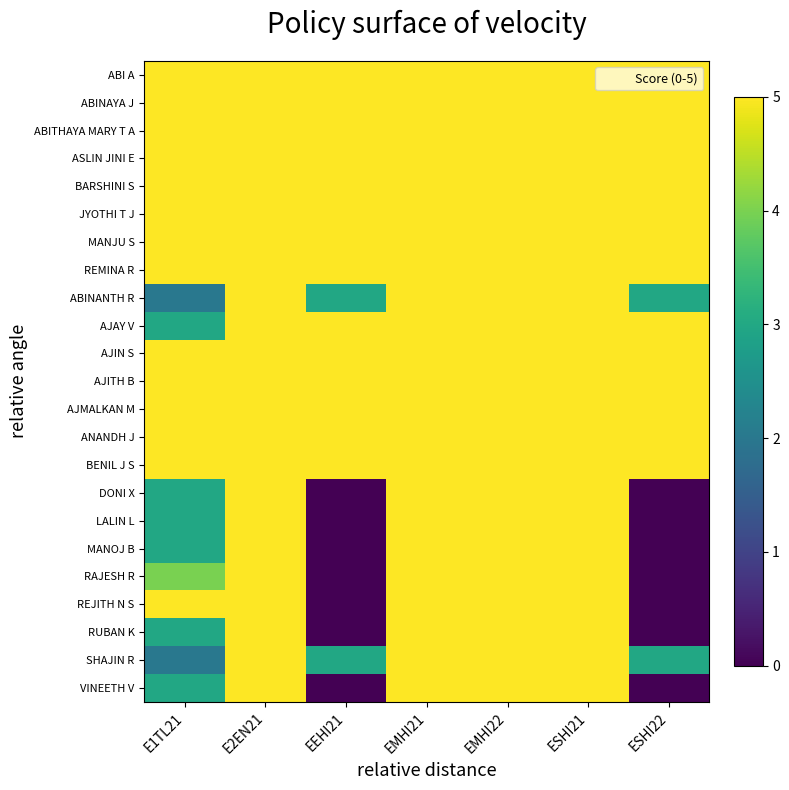

Rank the series by their maximum value, from lowest to highest.

ABI A, ABINAYA J, ABITHAYA MARY T A, ASLIN JINI E, BARSHINI S, JYOTHI T J, MANJU S, REMINA R, ABINANTH R, AJAY V, AJIN S, AJITH B, AJMALKAN M, ANANDH J, BENIL J S, DONI X, LALIN L, MANOJ B, RAJESH R, REJITH N S, RUBAN K, SHAJIN R, VINEETH V